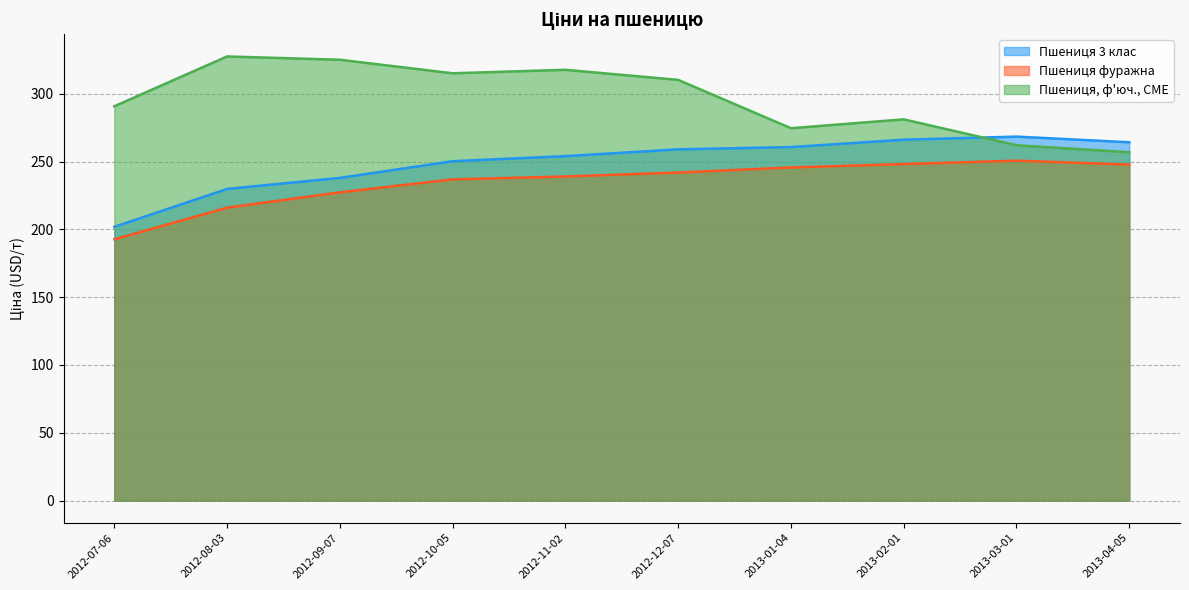

What is the difference between the maximum and minimum values in the Пшениця фуражна series?

58.0